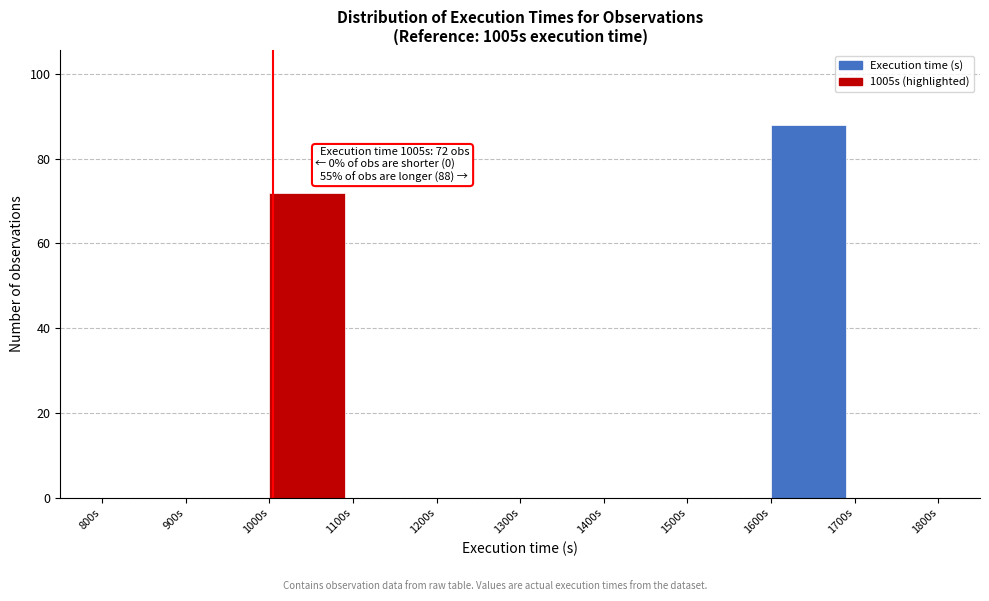

Which range on the x-axis has the tallest bar?

1600 to 1700